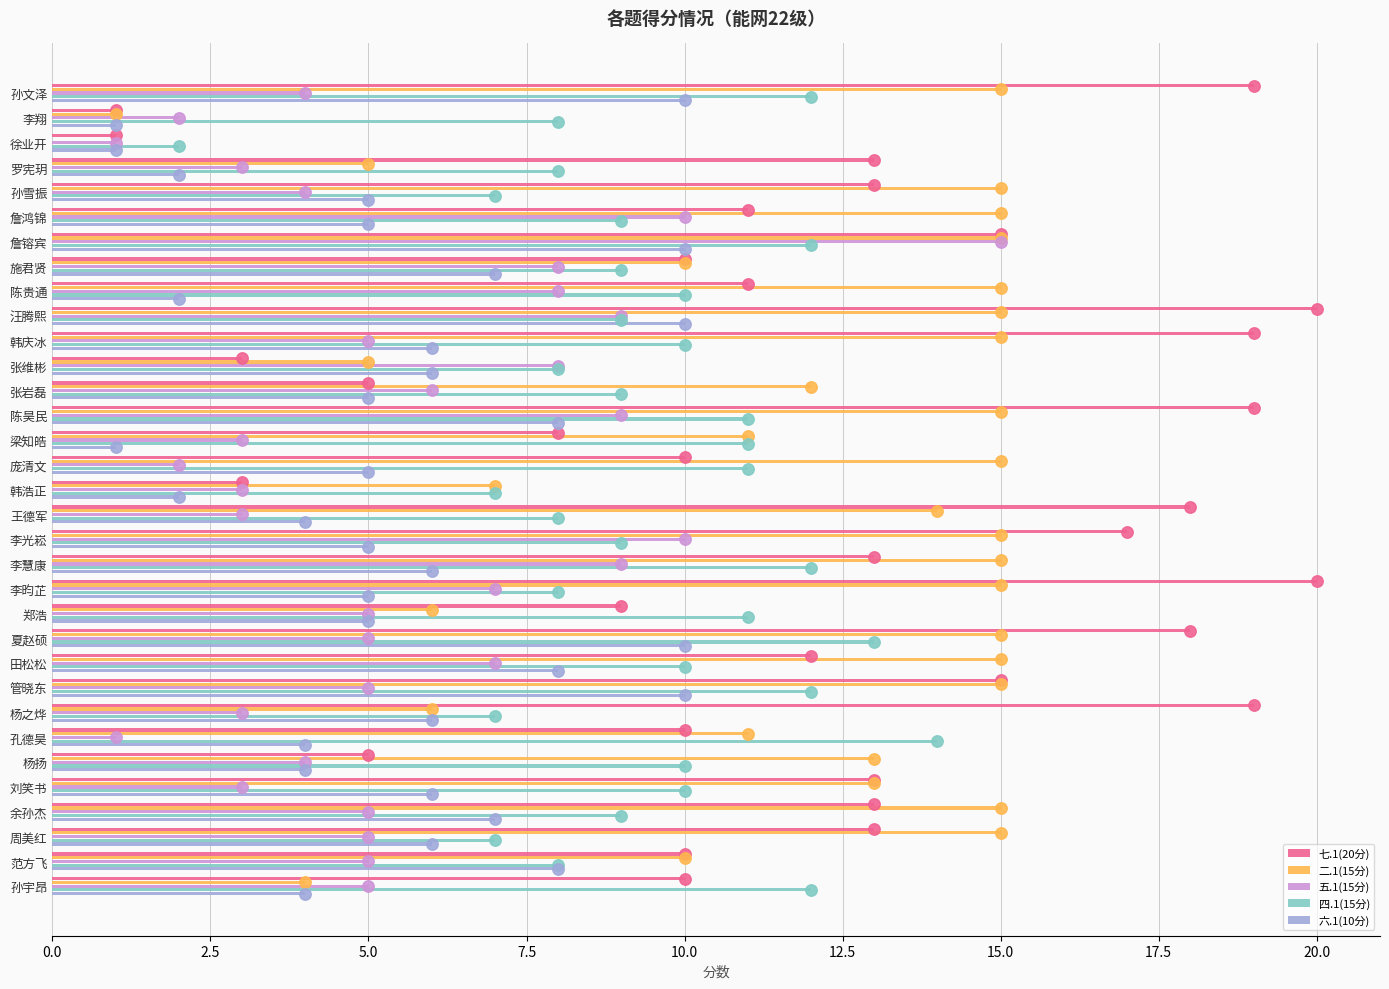

At which category is the sum across all series the highest?

詹镕宾